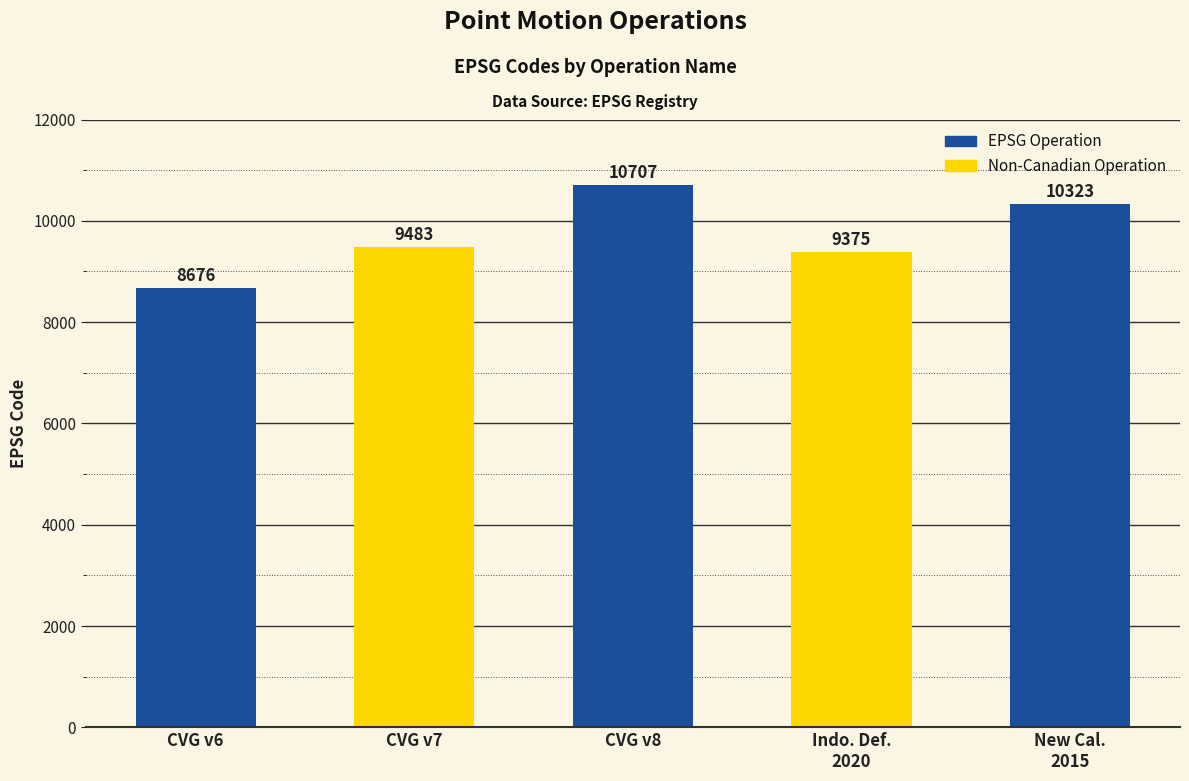

Reading right to left, what are all the values shown in this chart?

10323	9375	10707	9483	8676